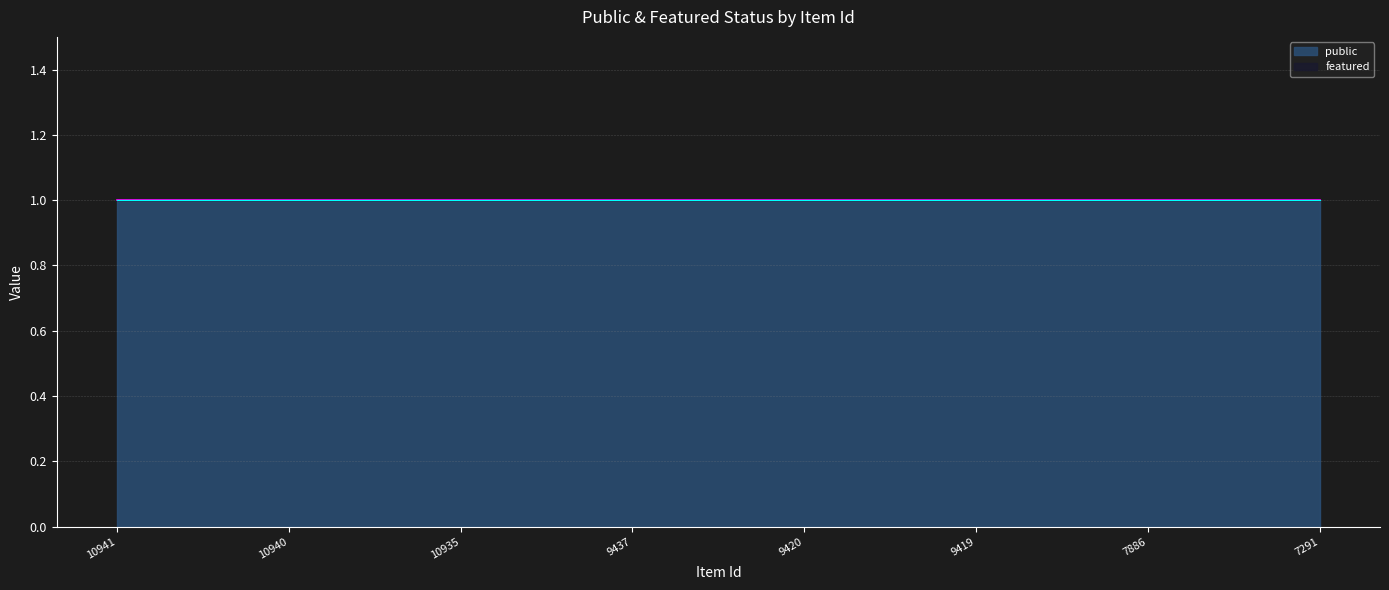

Which category has the lowest value across all series?

10941